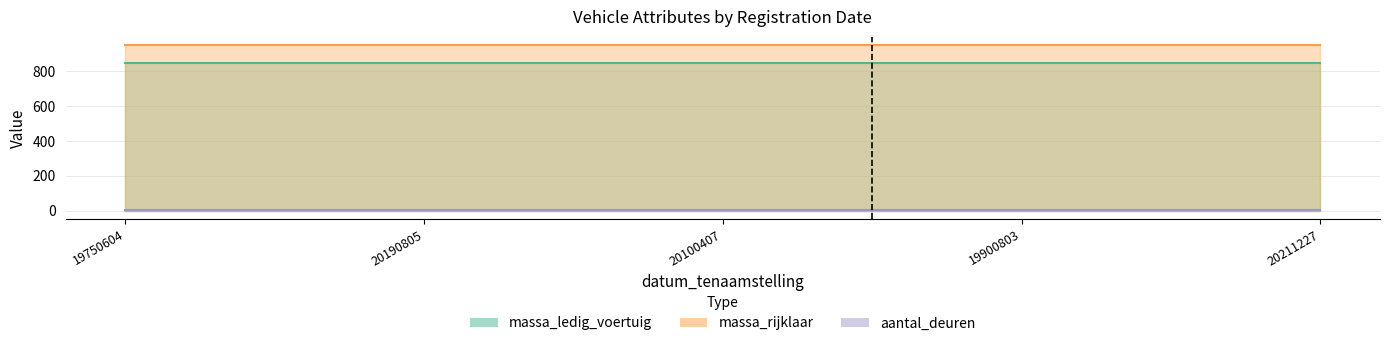

What is the greatest value displayed?

949